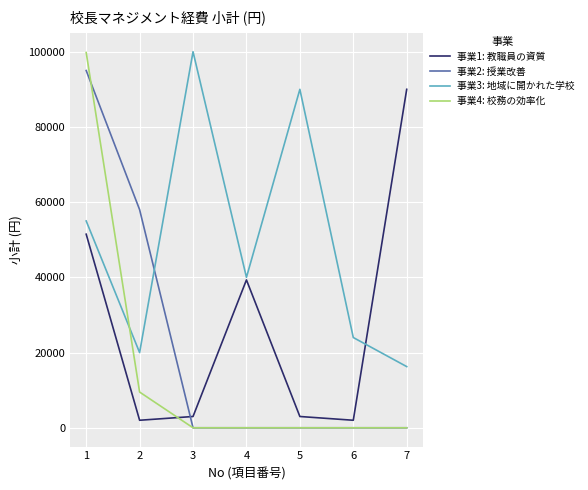

Which series has the widest spread of values?

事業4: 校務の効率化